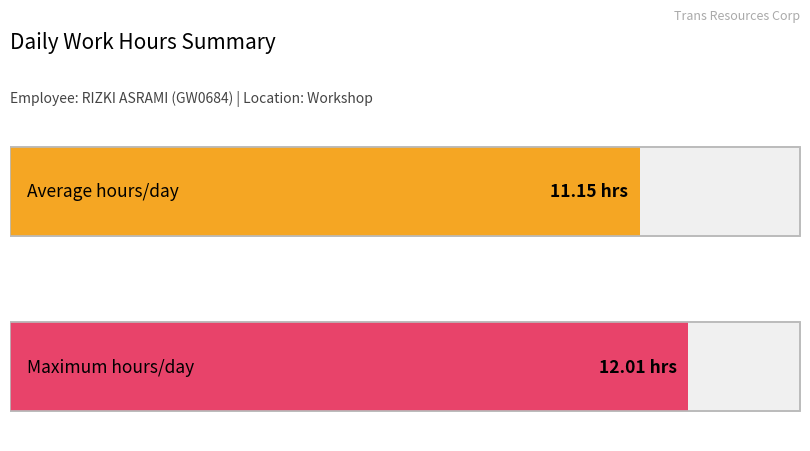

What is the maximum value shown in the chart?

12.0